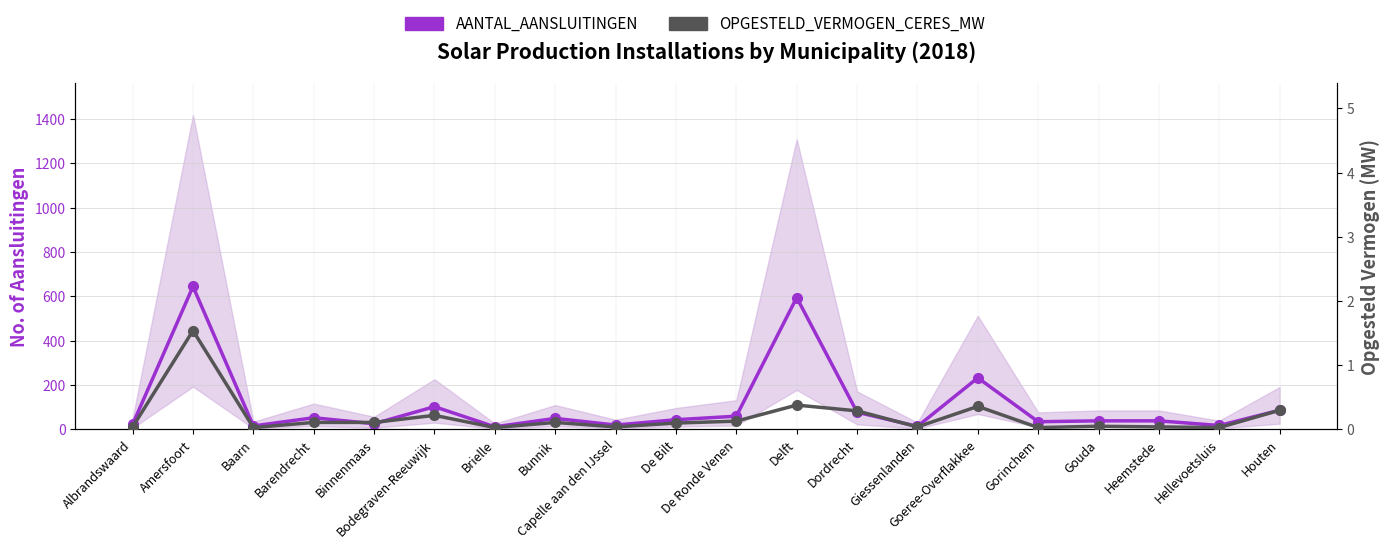

Is it true that AANTAL_AANSLUITINGEN equals 78.0 at Dordrecht?

True